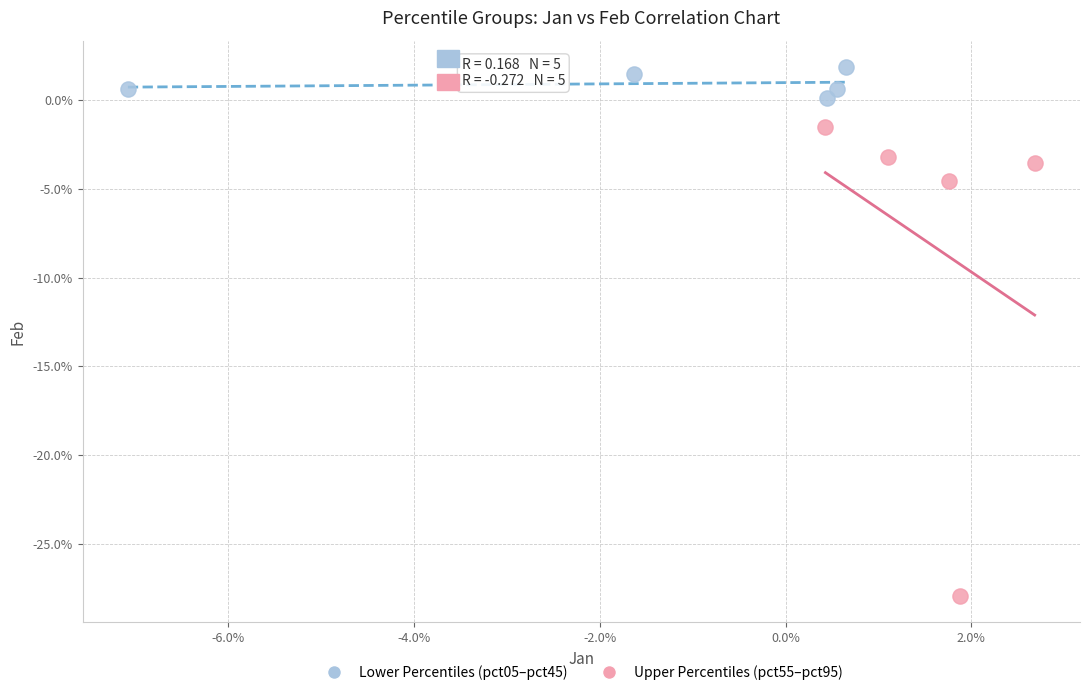

What are all the series names shown in the legend?

Lower Percentiles (pct05–pct45), Upper Percentiles (pct55–pct95)